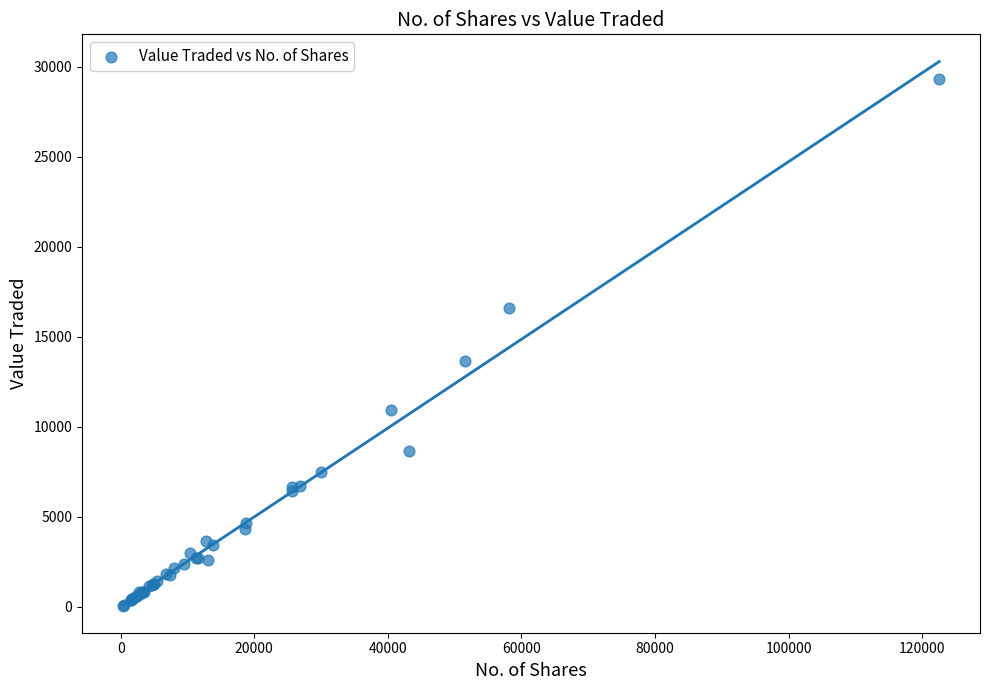

What Y value in the scatter plot is closest to 14706?

13655